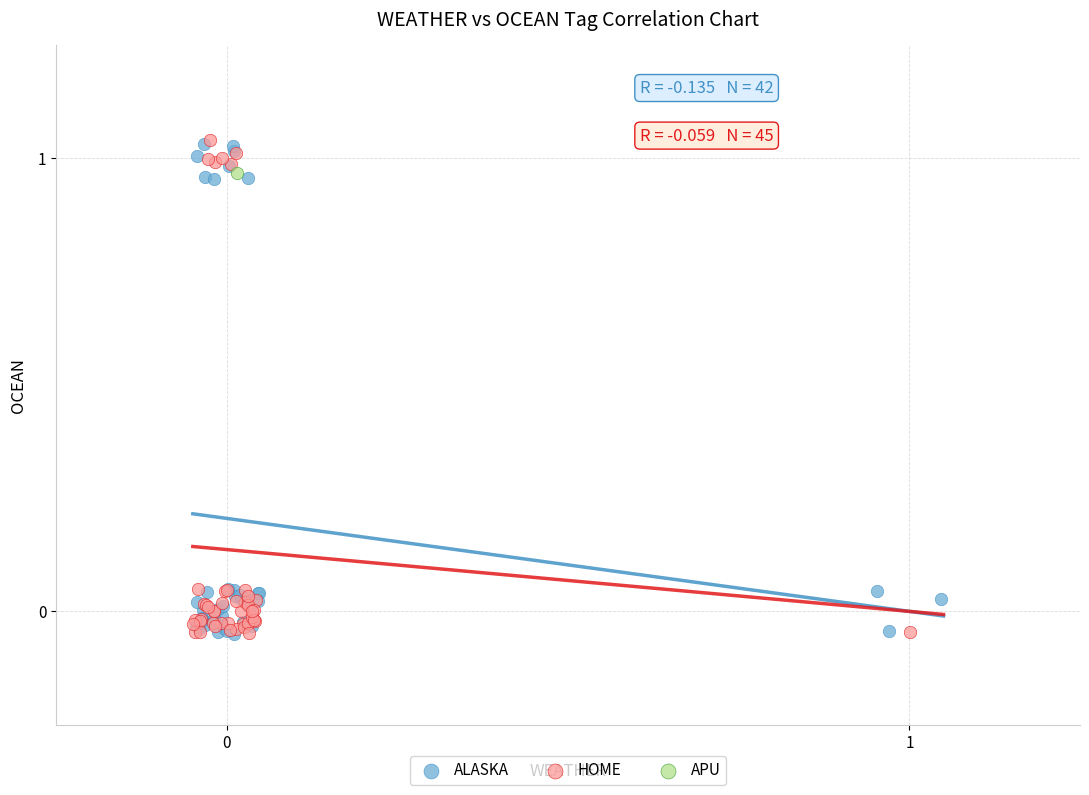

What are all the series names shown in the legend?

ALASKA, HOME, APU